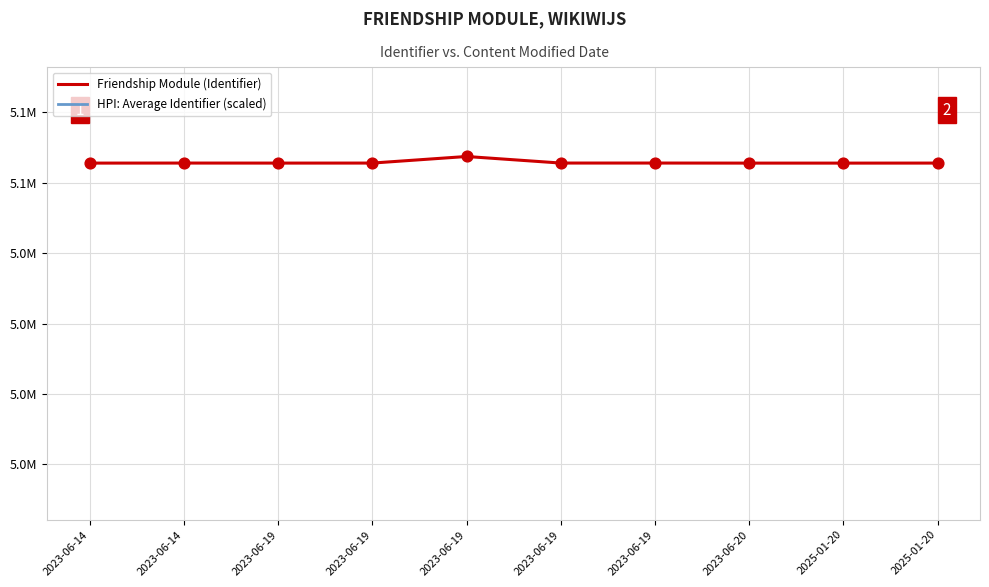

What are all the series names shown in the legend?

Friendship Module (Identifier), HPI: Average Identifier (scaled)